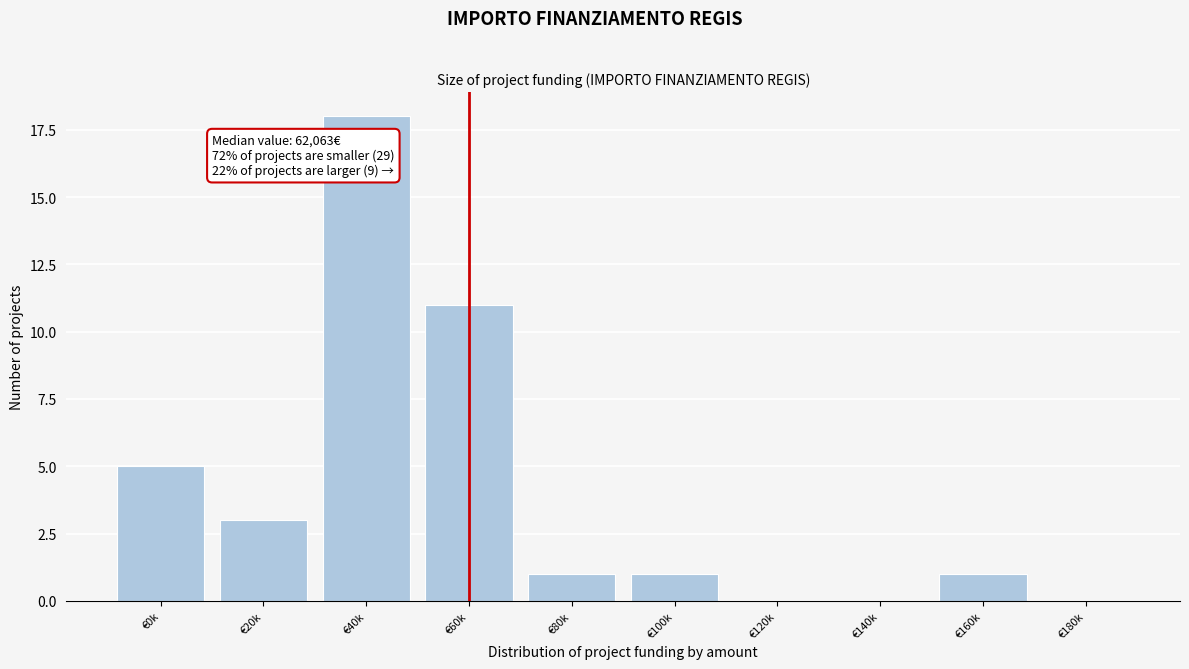

Reading right to left, transcribe all the data shown in this chart.

€180k=0	€160k=1	€140k=0	€120k=0	€100k=1	€80k=1	€60k=11	€40k=18	€20k=3	€0k=5